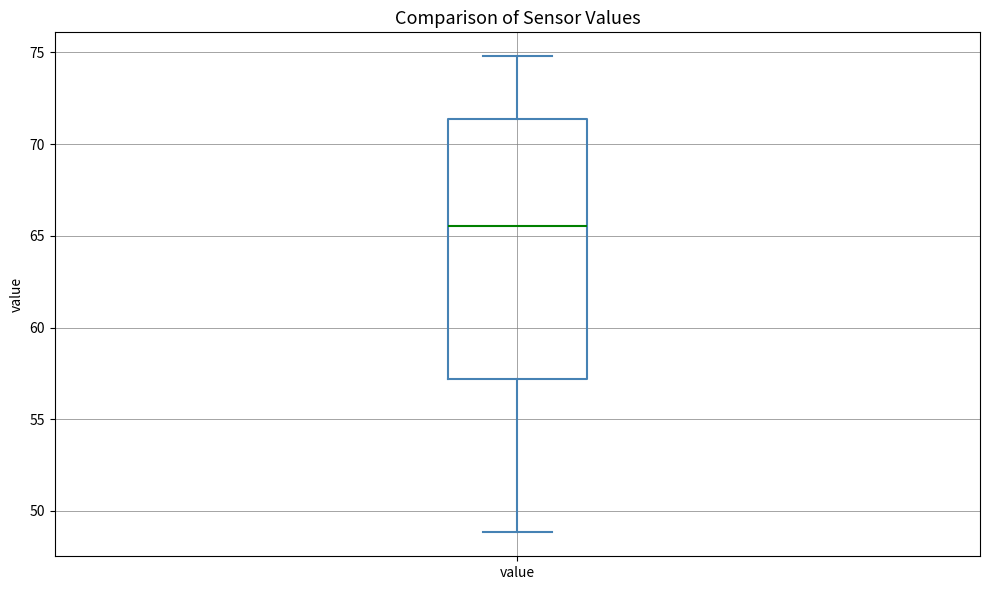

Where does the upper whisker of the box for value end on the y-axis? The values are not printed on the chart, so give them approximately, as read against the axis.

75.0